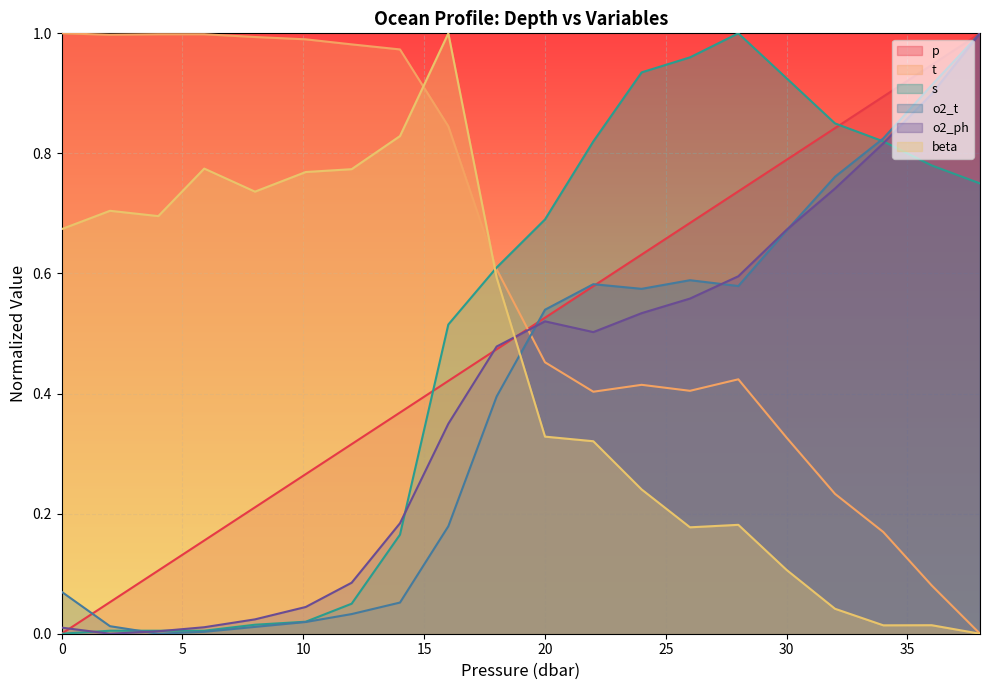

List the series in order of their peak value, lowest first.

p, t, s, o2_t, o2_ph, beta